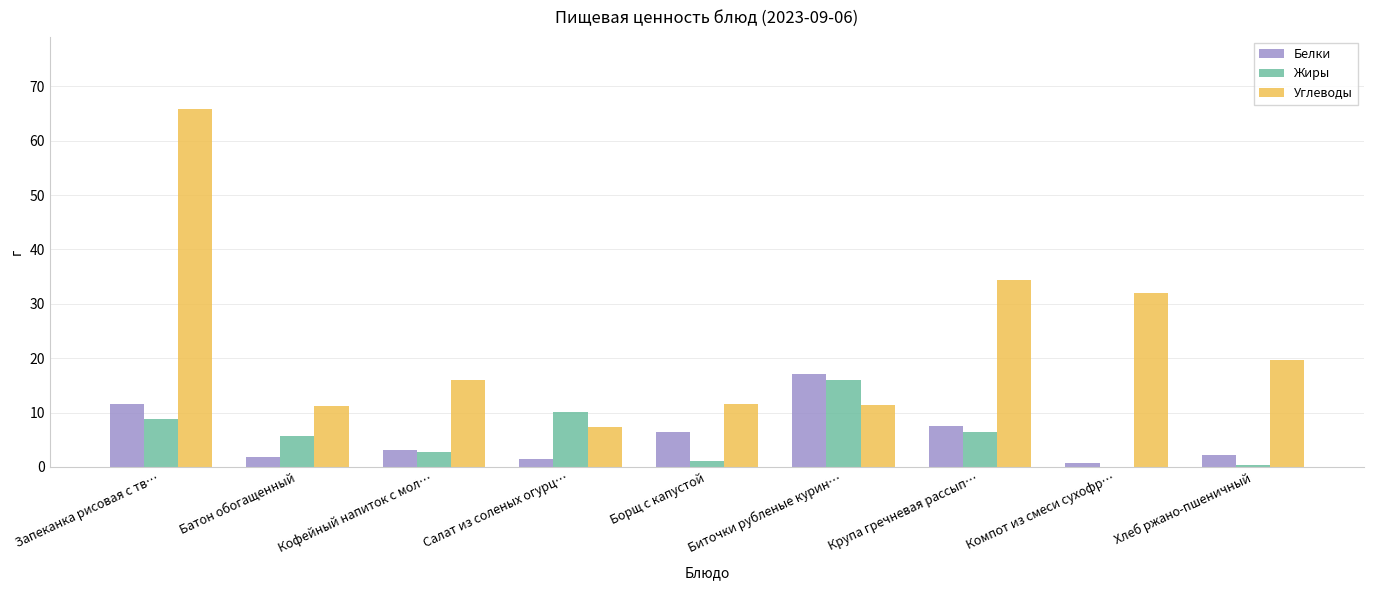

Does the chart contain stacked bars?

No